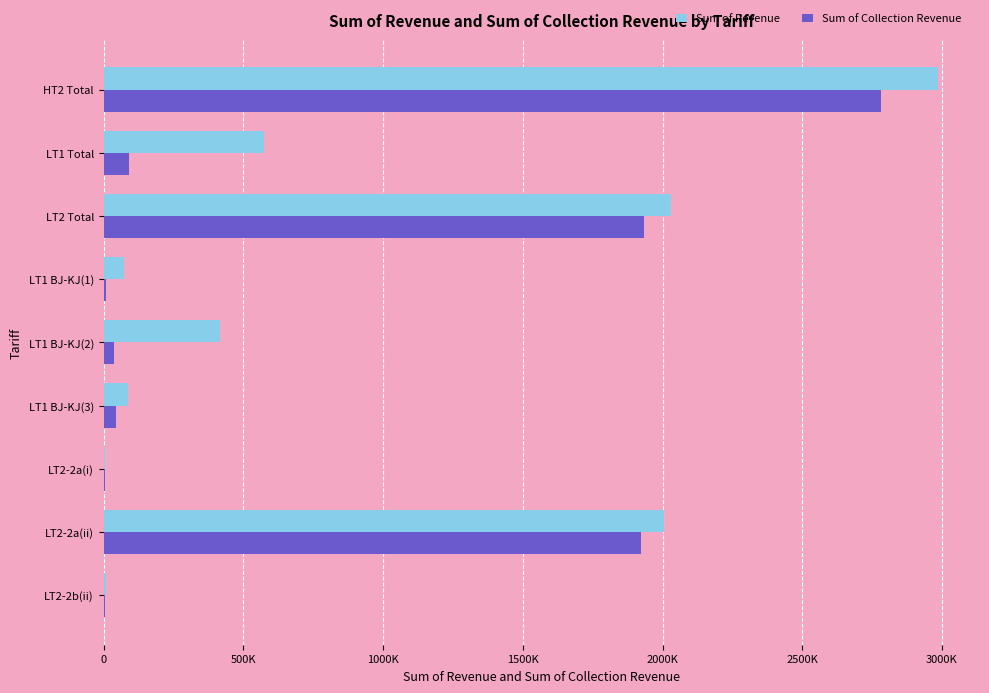

What is the difference between the maximum and minimum values in the Sum of Revenue series?

2981304.0